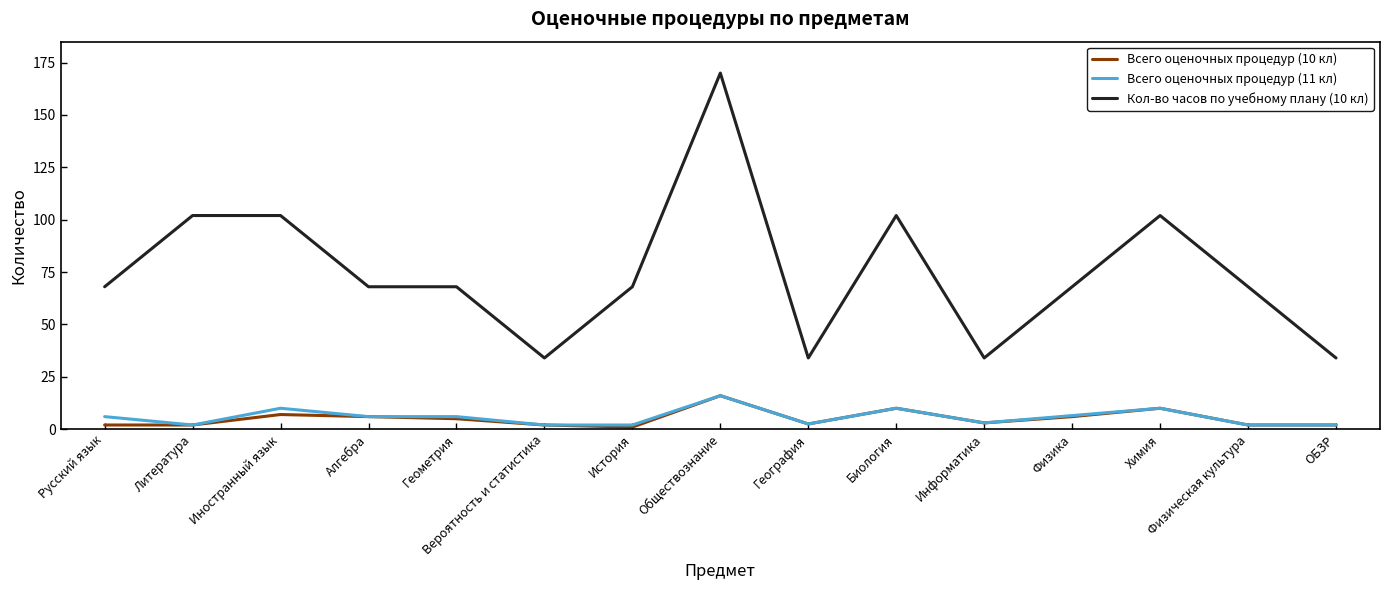

What are all the series names shown in the legend?

Всего оценочных процедур (10 кл), Всего оценочных процедур (11 кл), Кол-во часов по учебному плану (10 кл)